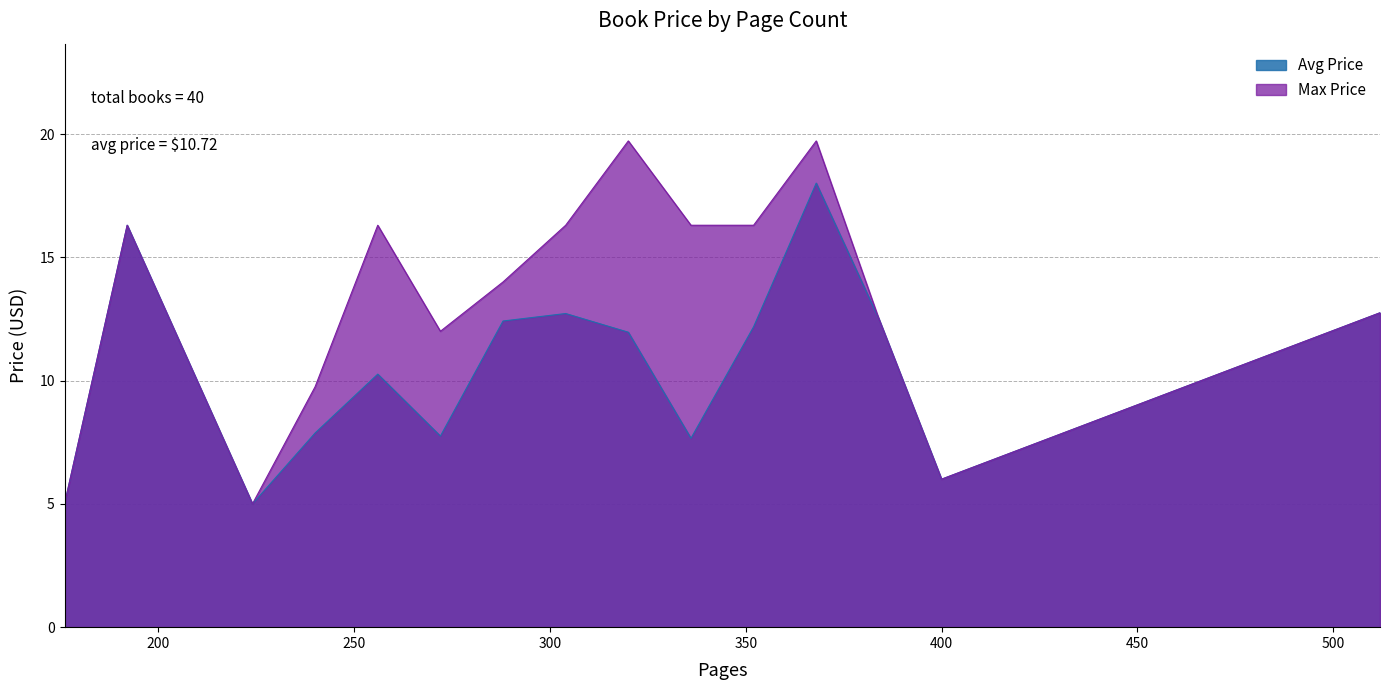

Rank the series by their maximum value, from highest to lowest.

Max Price, Avg Price